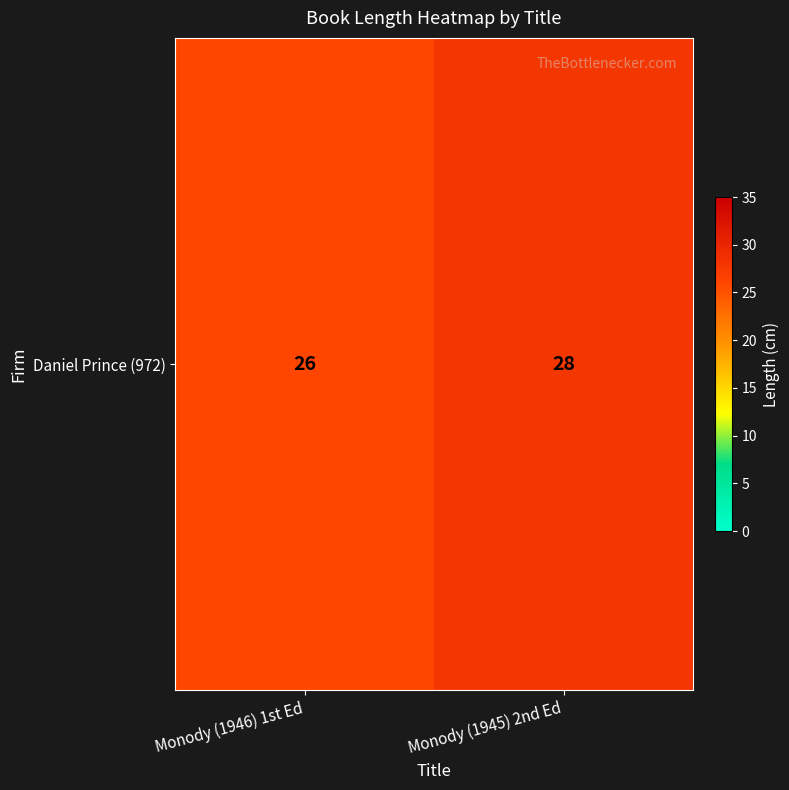

List the labels in order of value, largest first.

Monody (1945) 2nd Ed, Monody (1946) 1st Ed